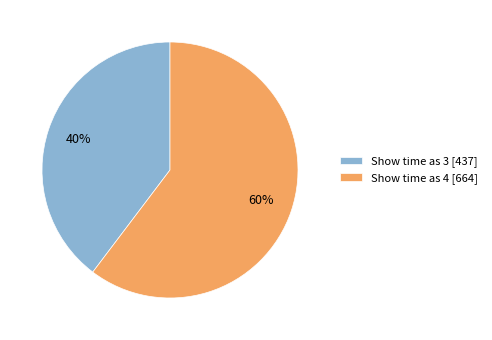

To the nearest percent, what is the average slice percentage?

50%